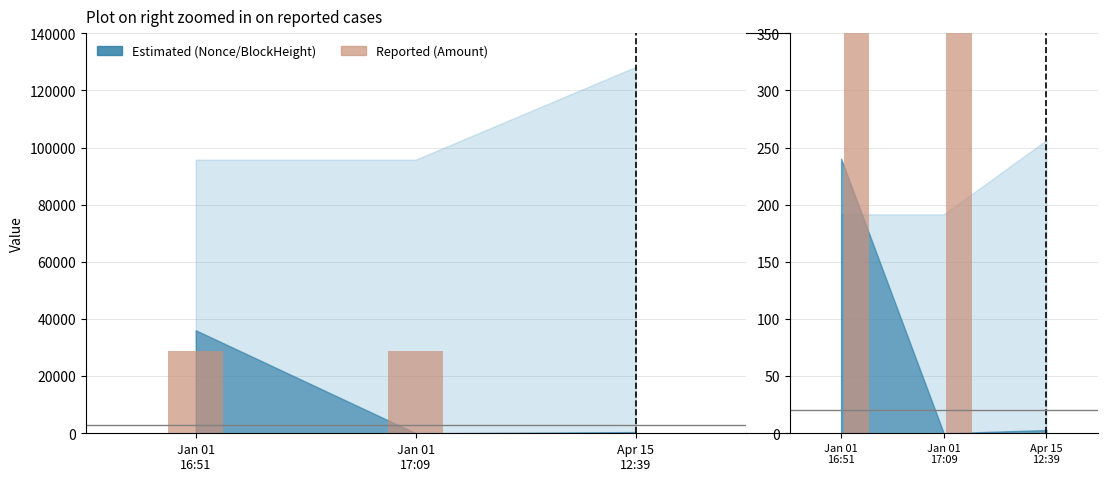

What is the label of the 1st bar from the left?

Jan 01
16:51